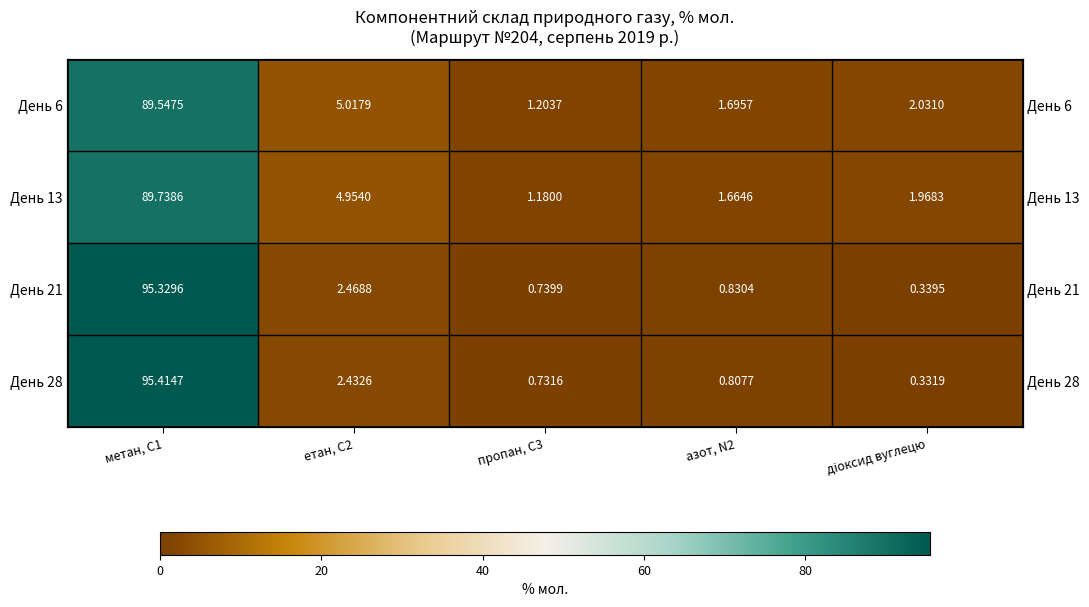

Is the value of День 28 at діоксид вуглецю greater than the value of День 21 at етан, С2?

No